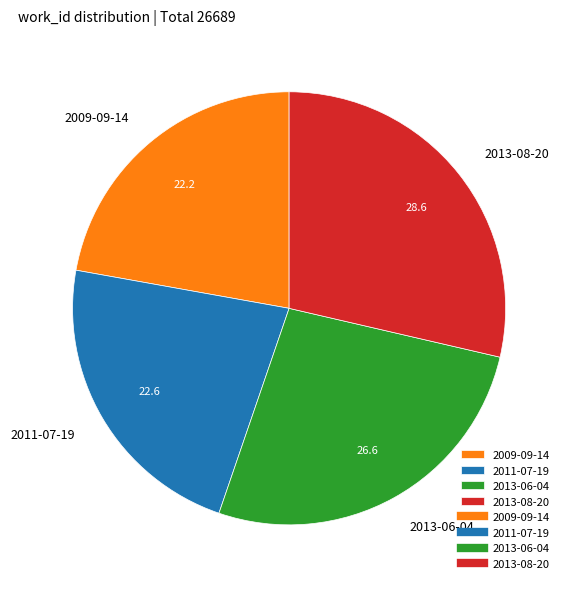

Is 2013-08-20 the majority of the pie?

No